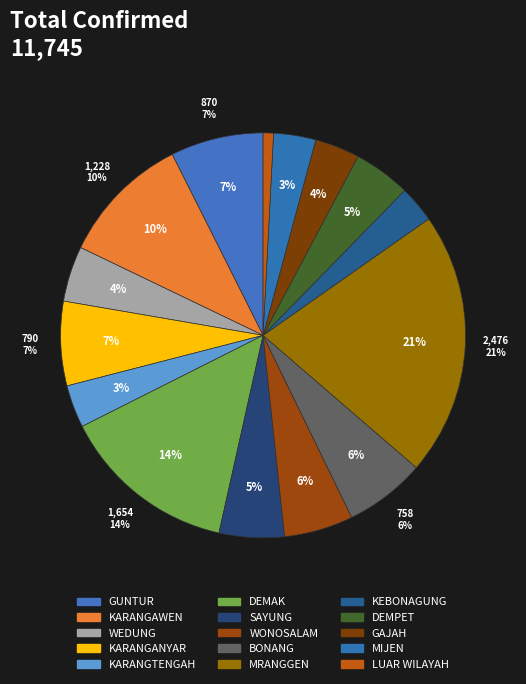

Is it true that MRANGGEN is 21% of the pie?

True